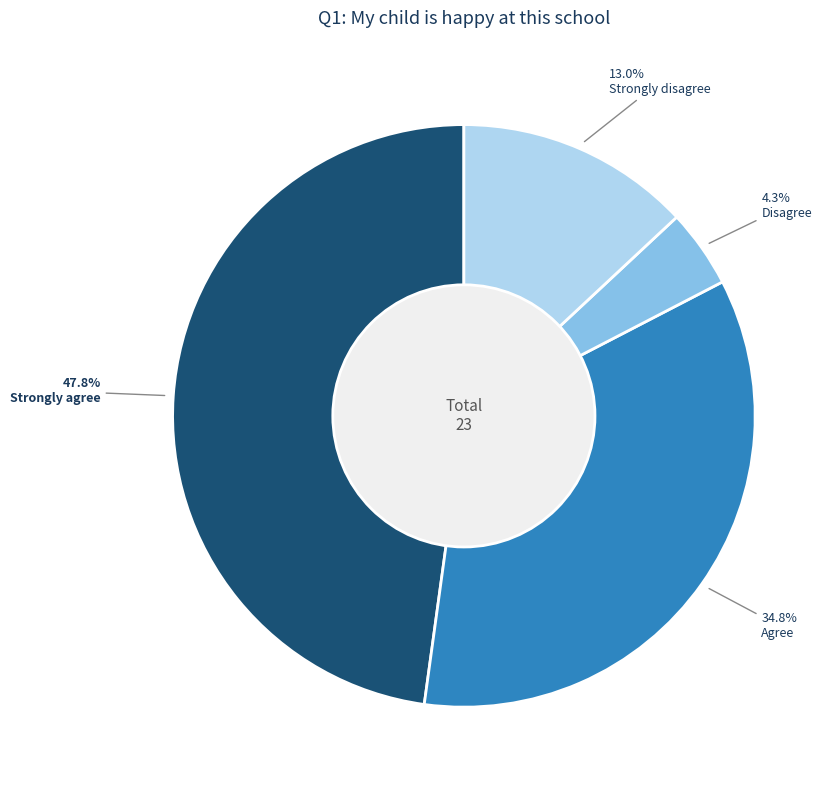

How much of the chart is everything except Strongly disagree?

87.0%